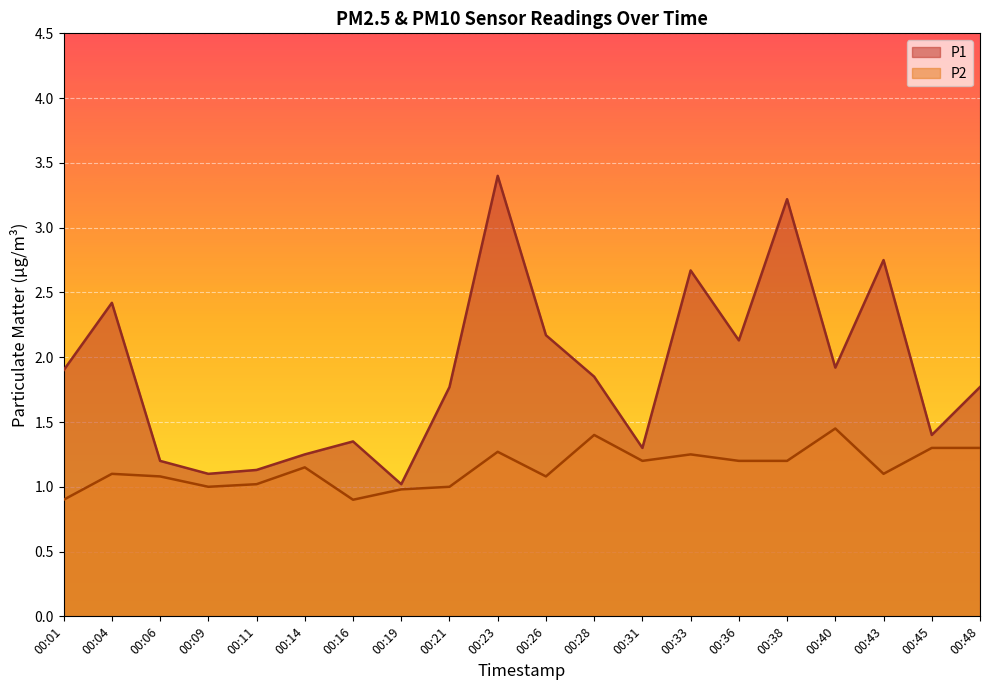

What is the minimum value for P1?

1.0